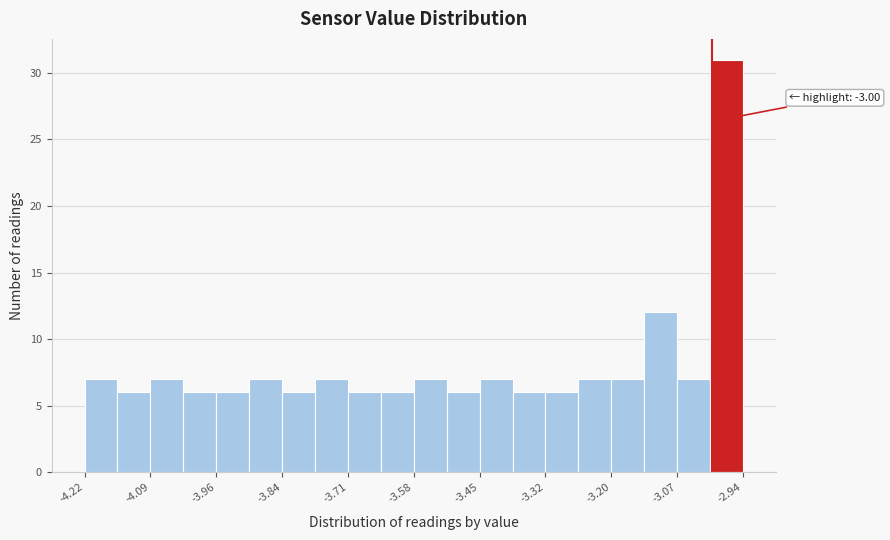

Read against the x-axis, roughly where is the centre of the tallest bar?

-2.98